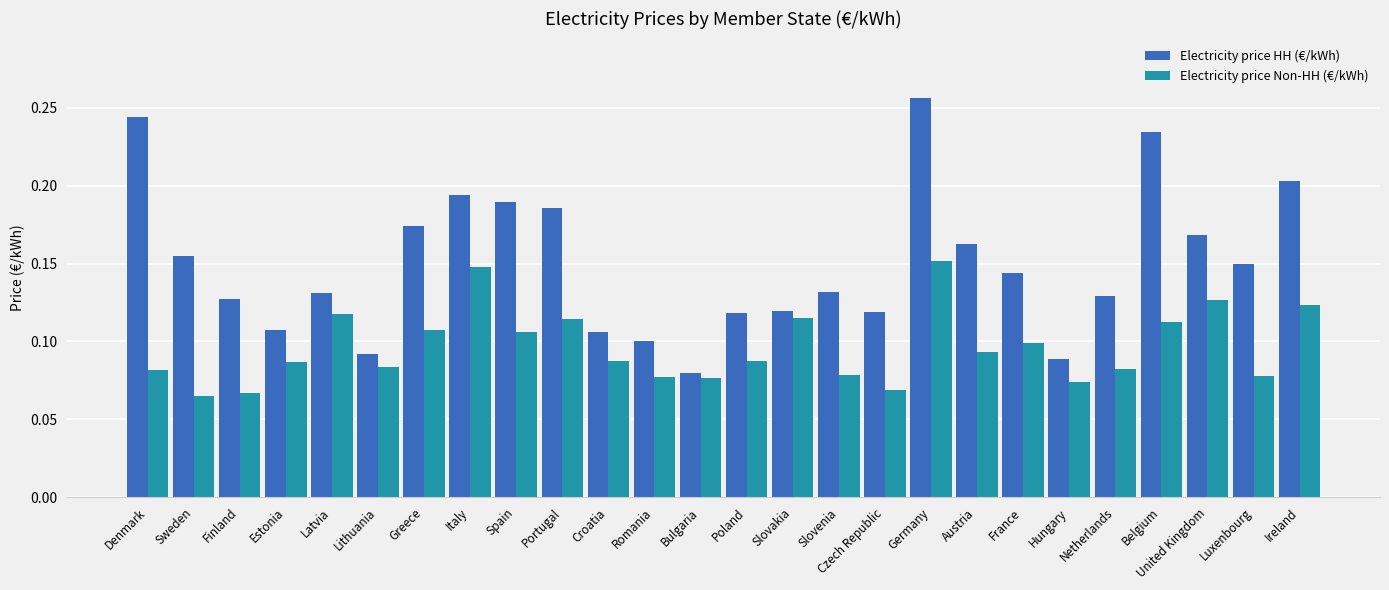

True or false: Electricity price Non-HH (€/kWh) has a value of 0.1 at Netherlands.

True